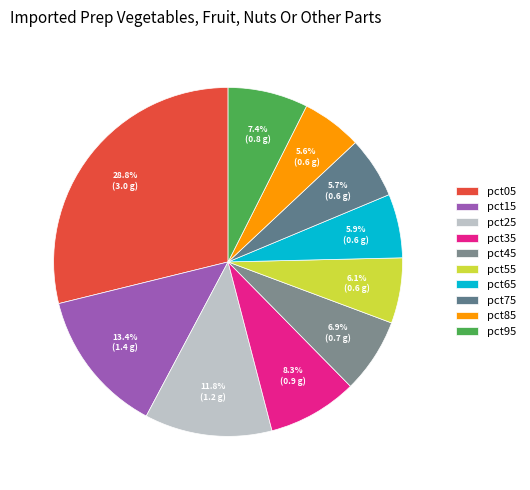

Count the number of slices in the pie.

10